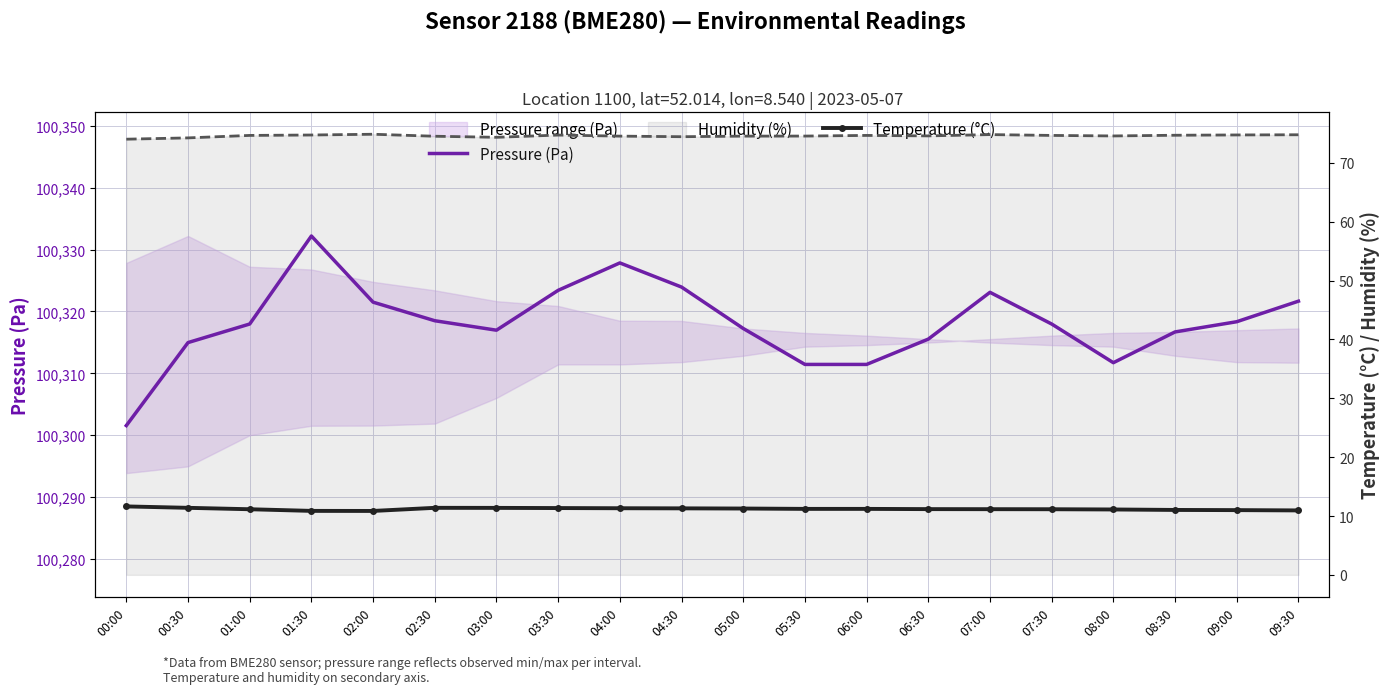

What is the label of the 20th point from the right?

00:00